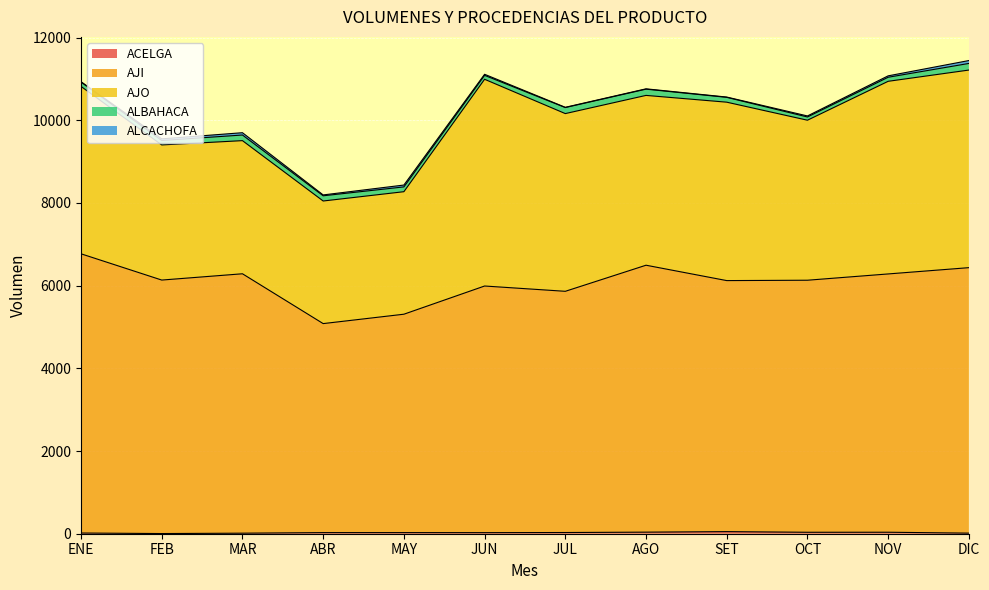

Which series has the largest total across all categories?

AJI